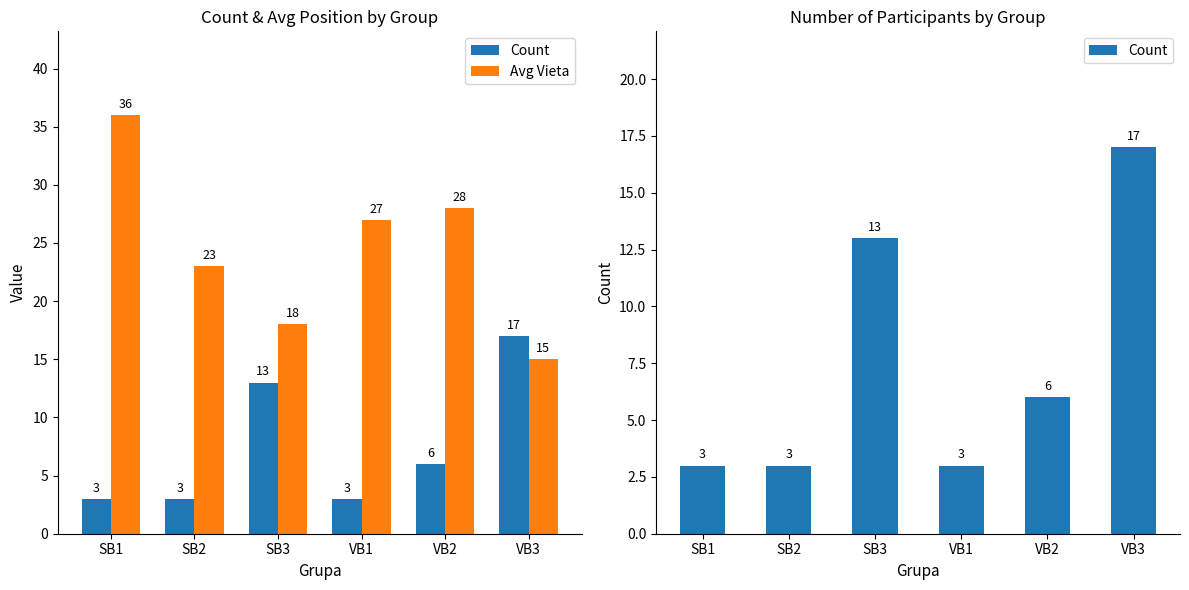

What position from the left is VB1?

4